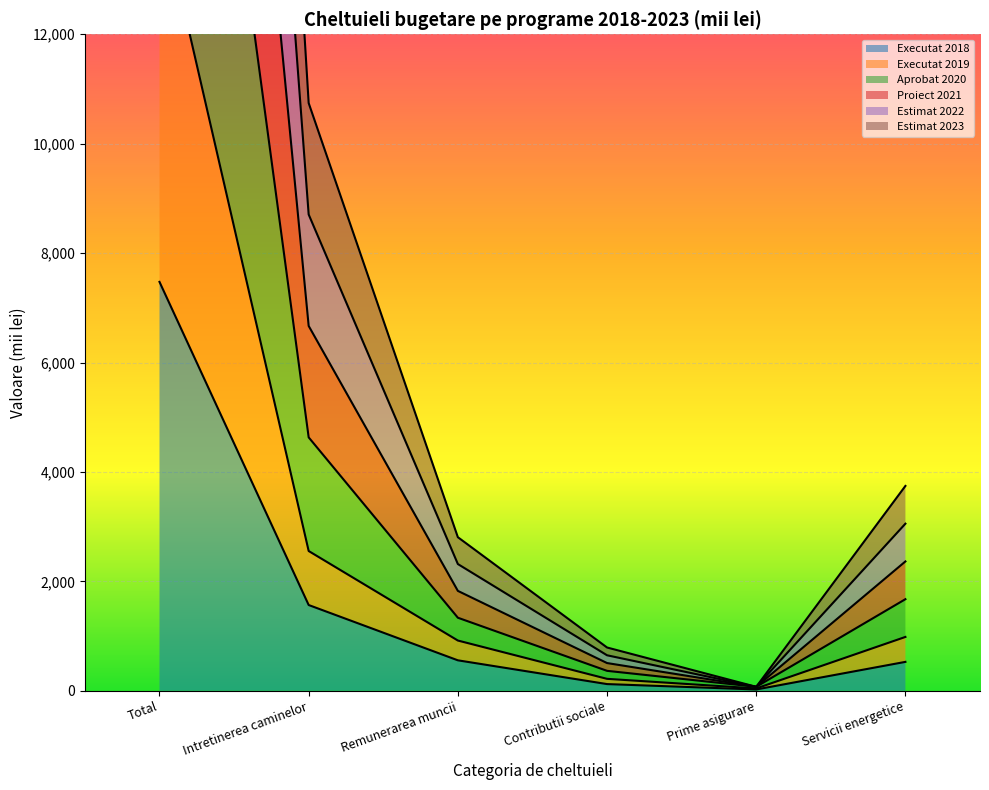

How many series are shown in this chart?

6